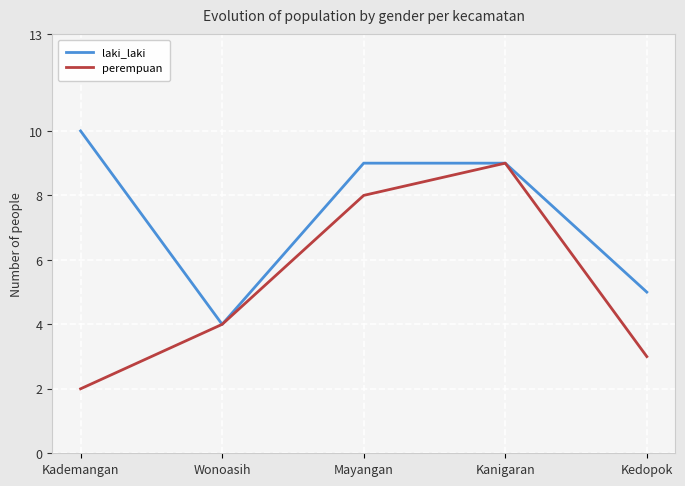

Count the number of categories in the chart.

5